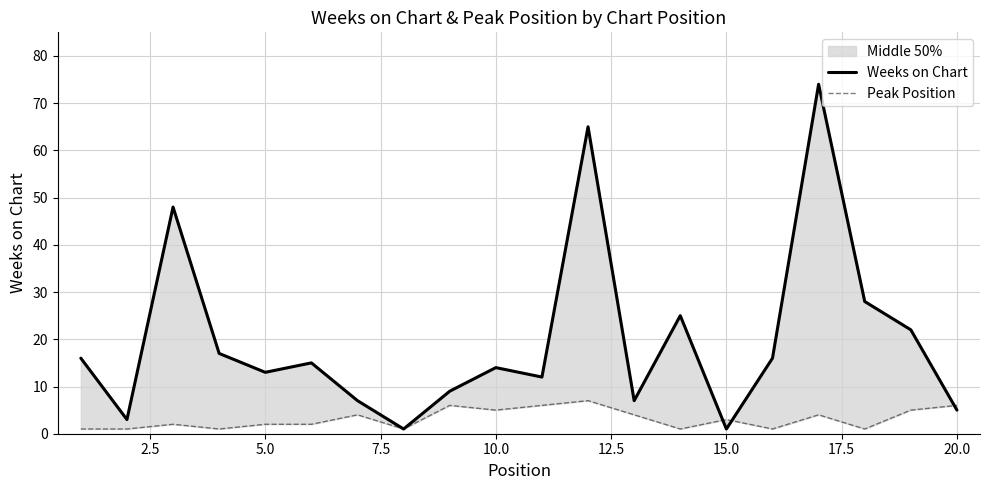

What is the value of the Peak Position point at the 15th from the left?

3